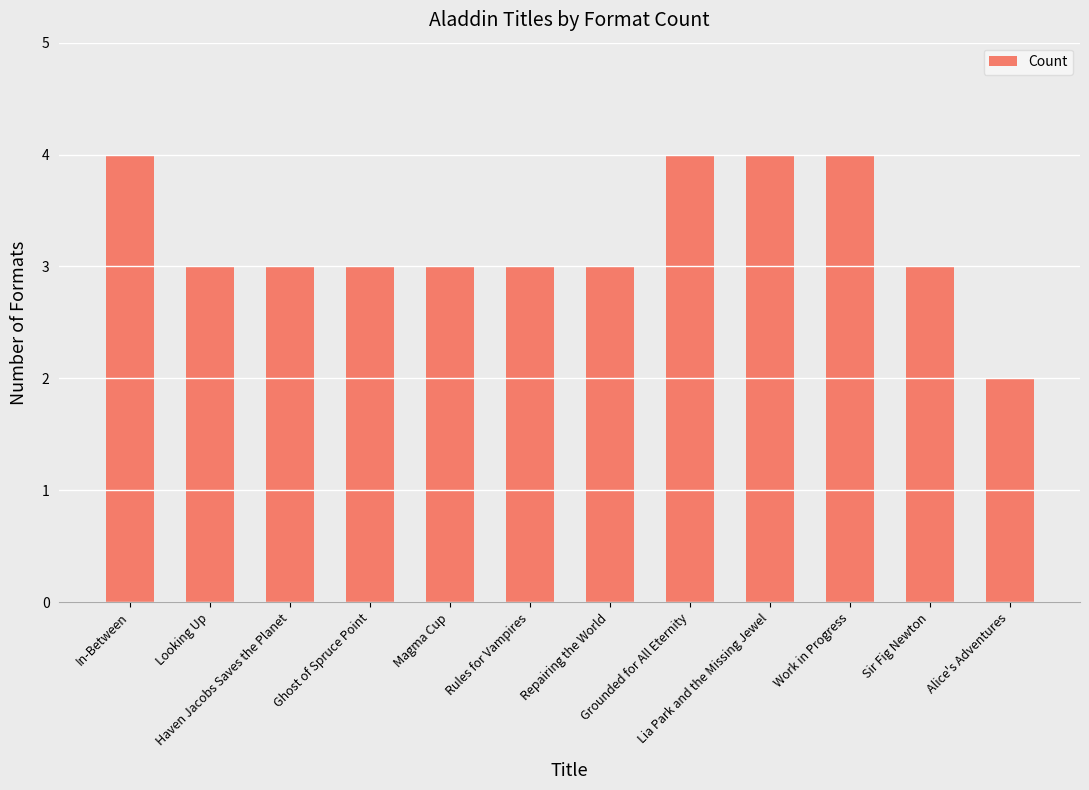

What is the maximum value shown in the chart?

4